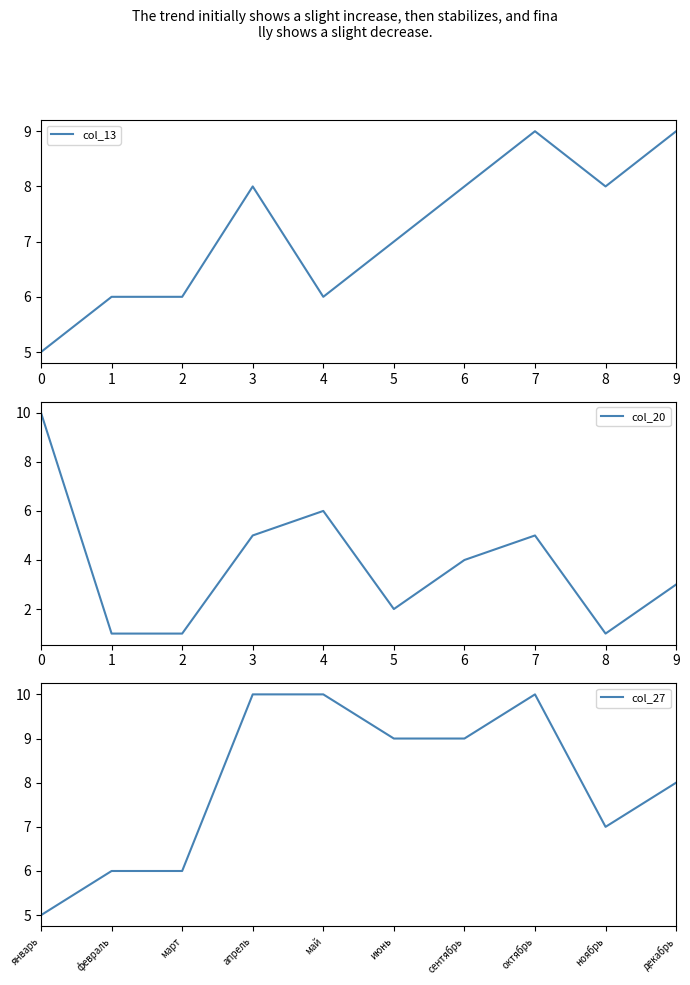

What is the approximate value of col_27 at май?

10